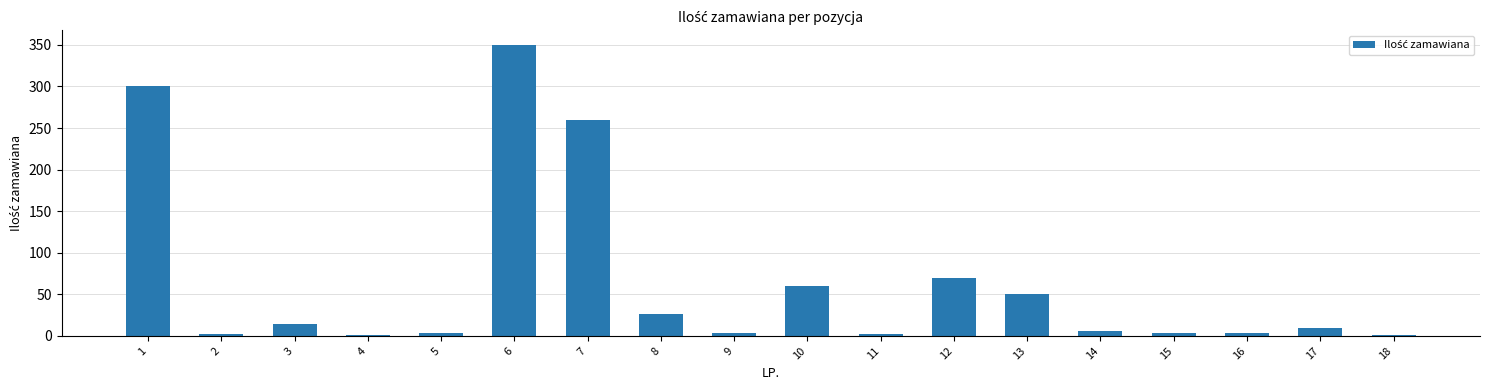

What is the sum of all values?

1167